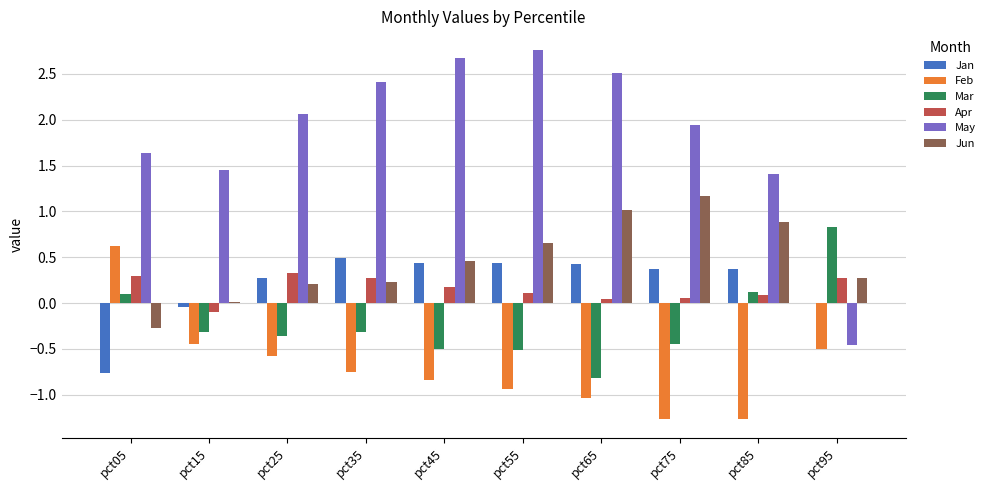

Read the Feb value at pct45.

-0.8